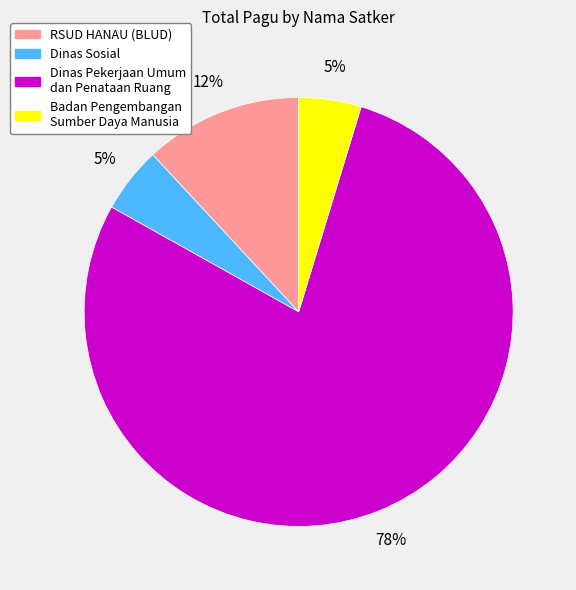

Is there any slice that represents more than half of the pie?

Yes